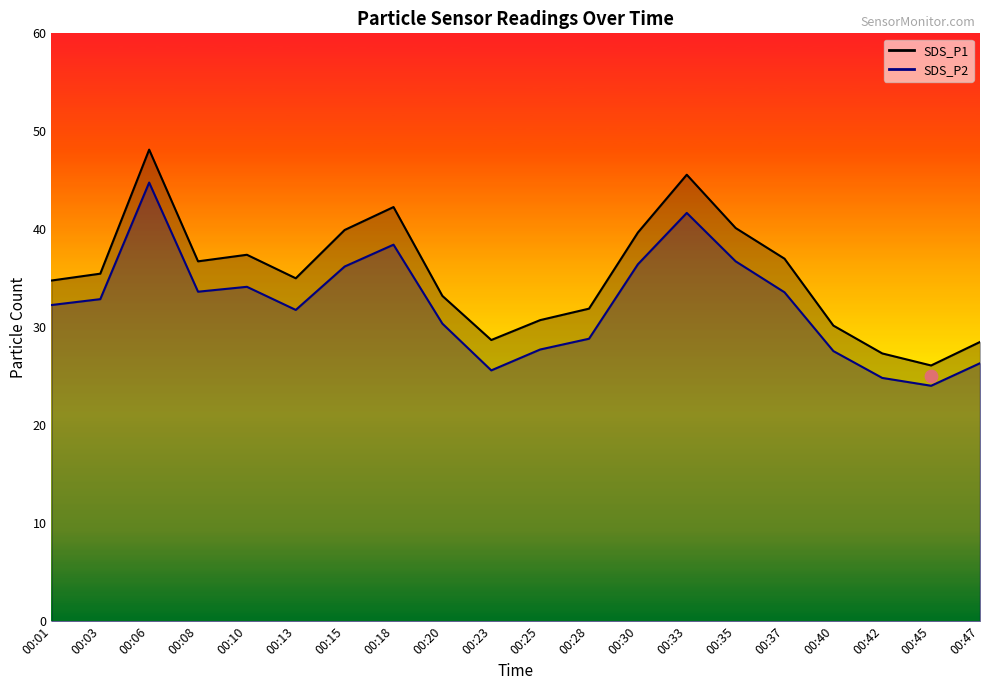

At which category is the sum across all series the highest?

00:06